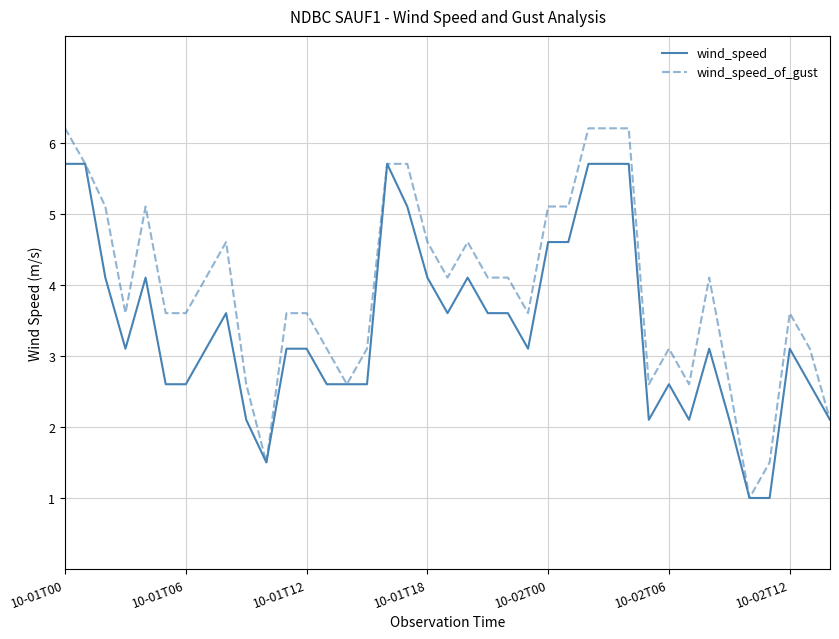

Which series has the widest spread of values?

wind_speed_of_gust